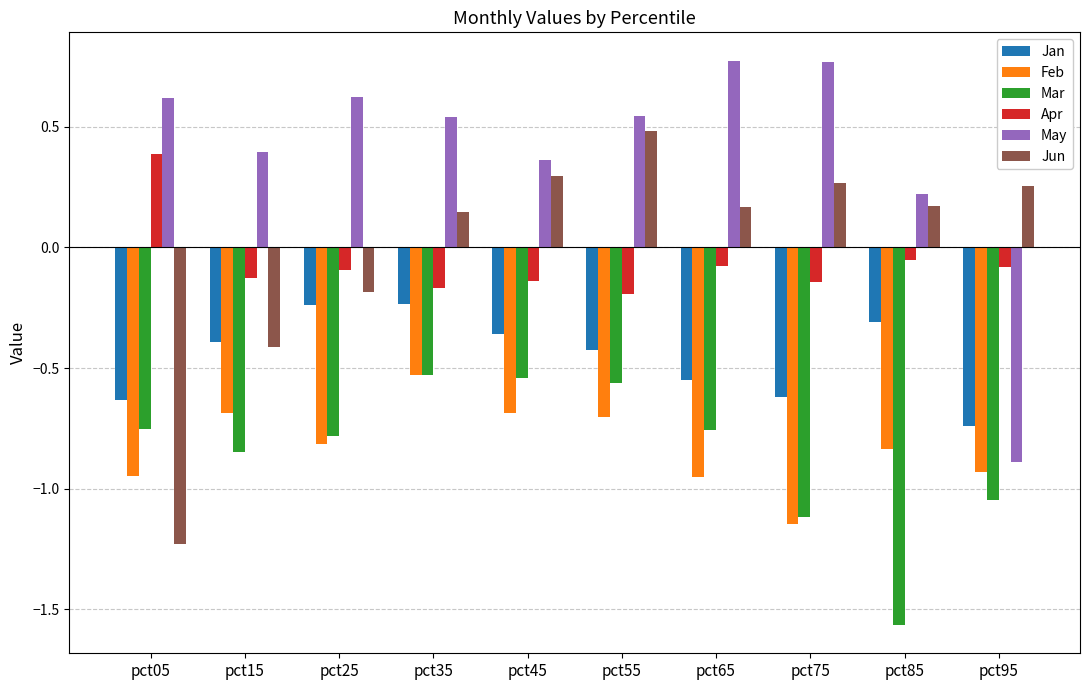

At how many categories does at least one series exceed -1?

10